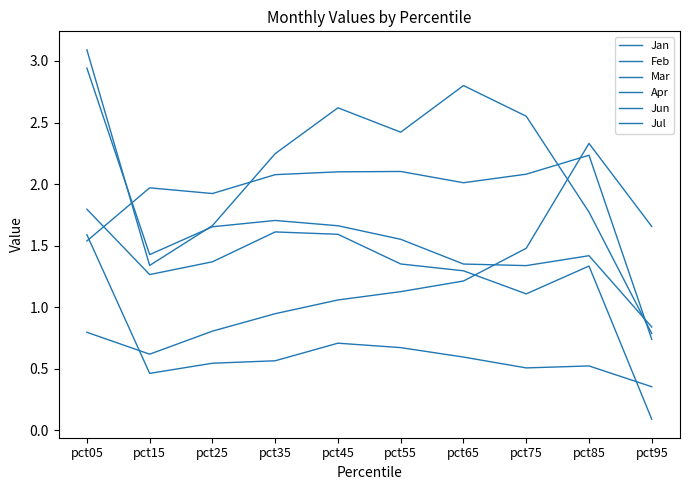

List the series in order of their peak value, lowest first.

Mar, Jan, Jul, Apr, Feb, Jun